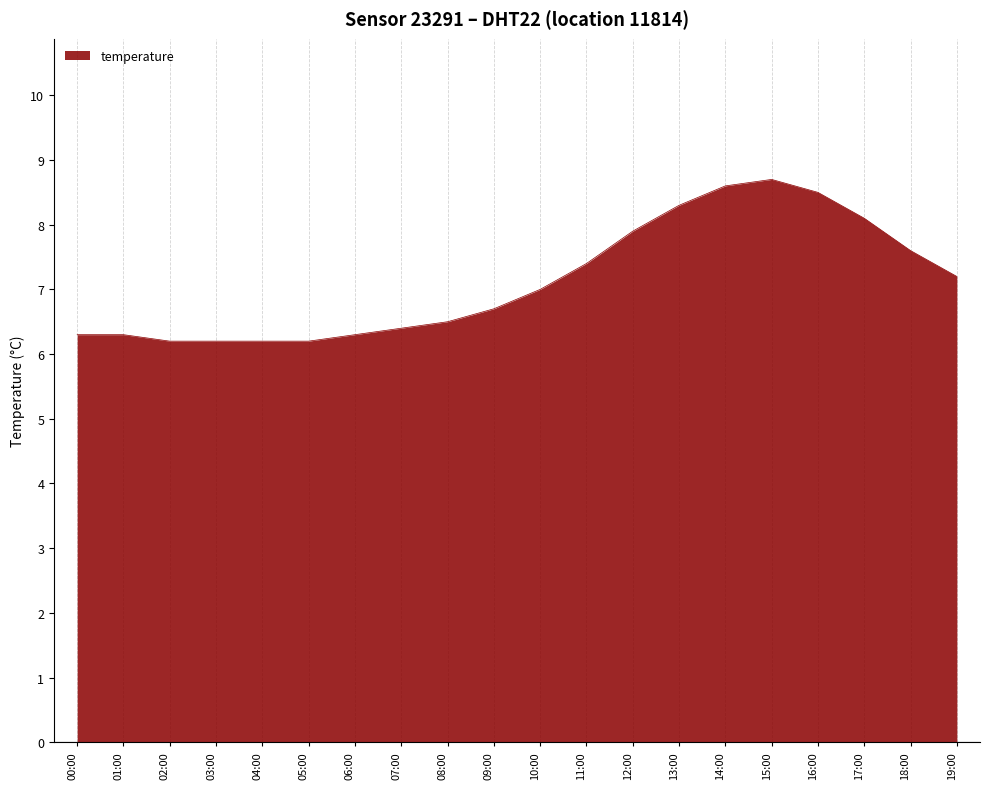

How many lines are shown in the chart?

1